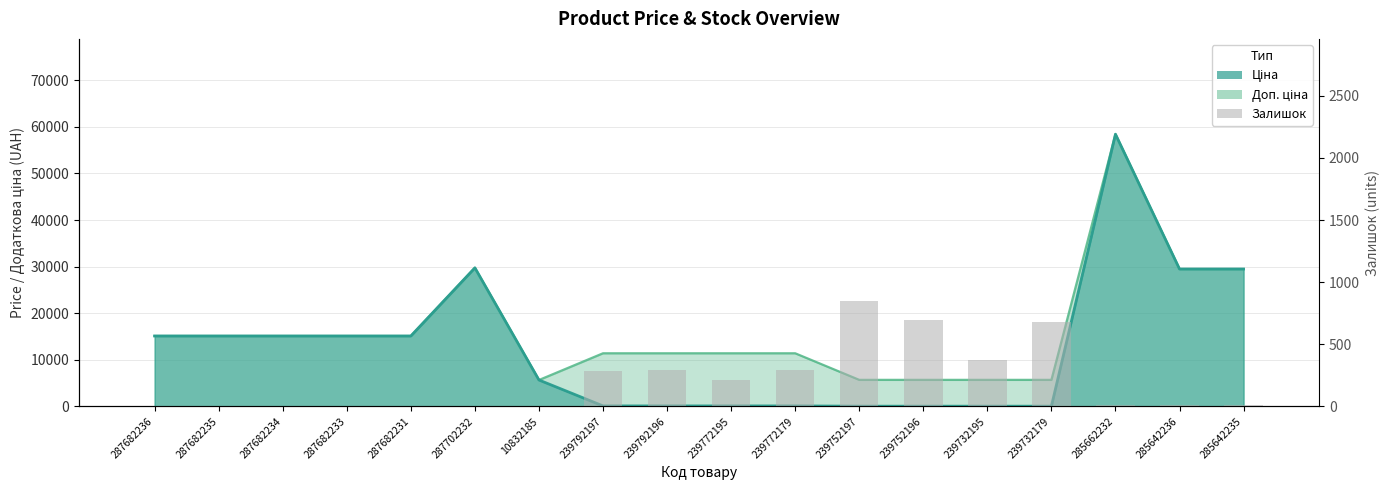

The value of Залишок at 239732195 is 501.4. True or false?

False